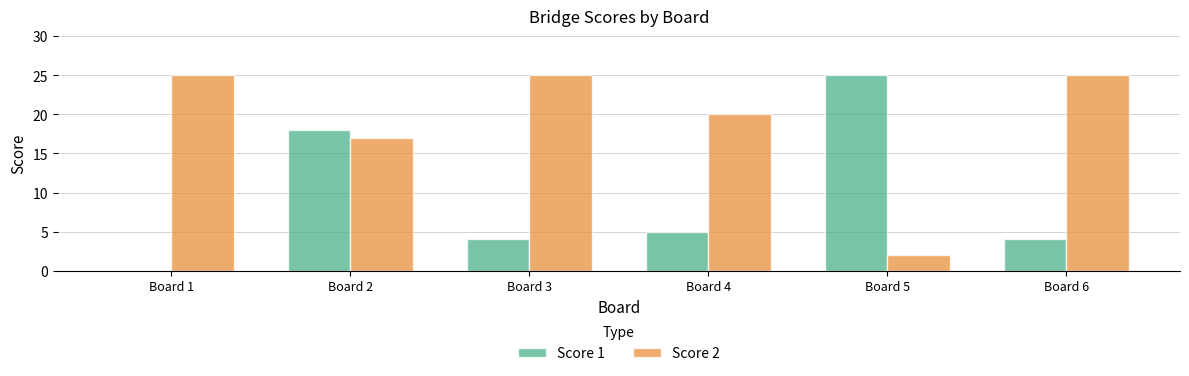

Read the Score 2 value at Board 4, to the nearest 5.

20